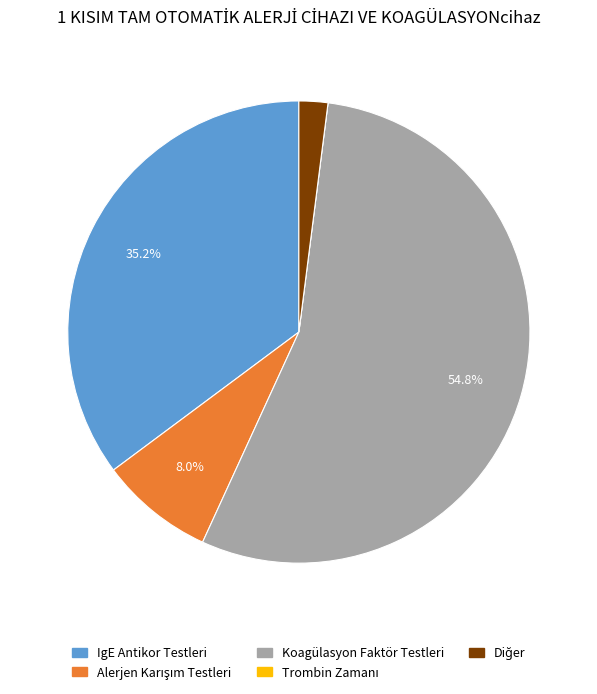

To the nearest percent, what is the difference between the largest and smallest slice percentages?

55%